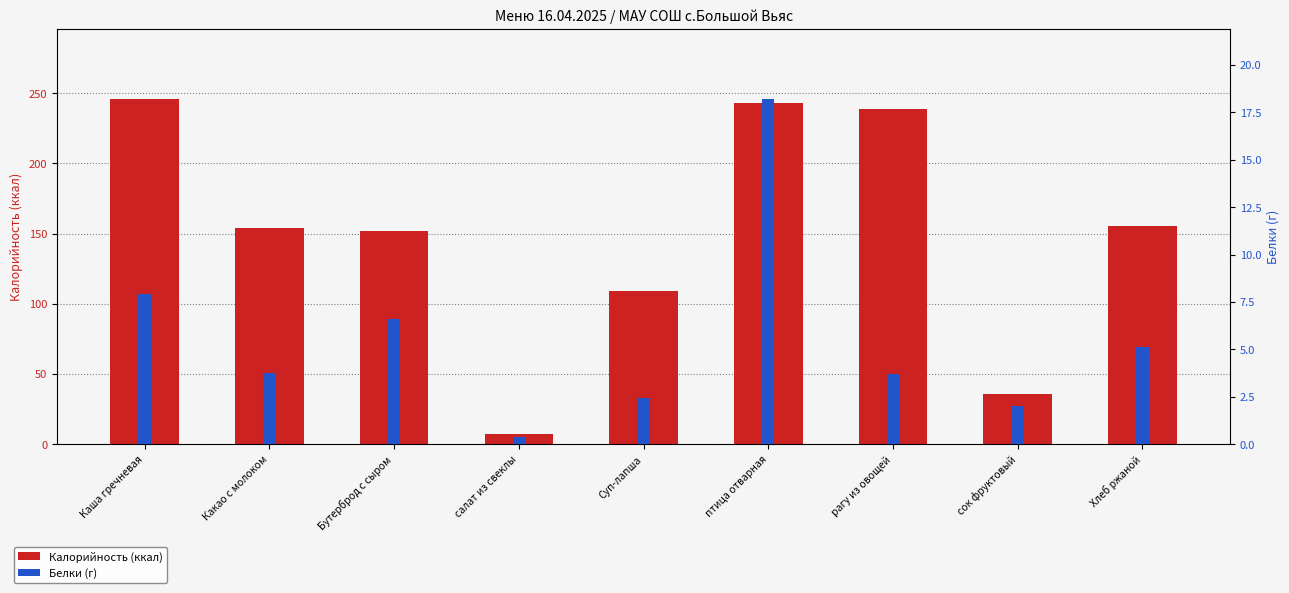

What position from the left is Хлеб ржаной?

9